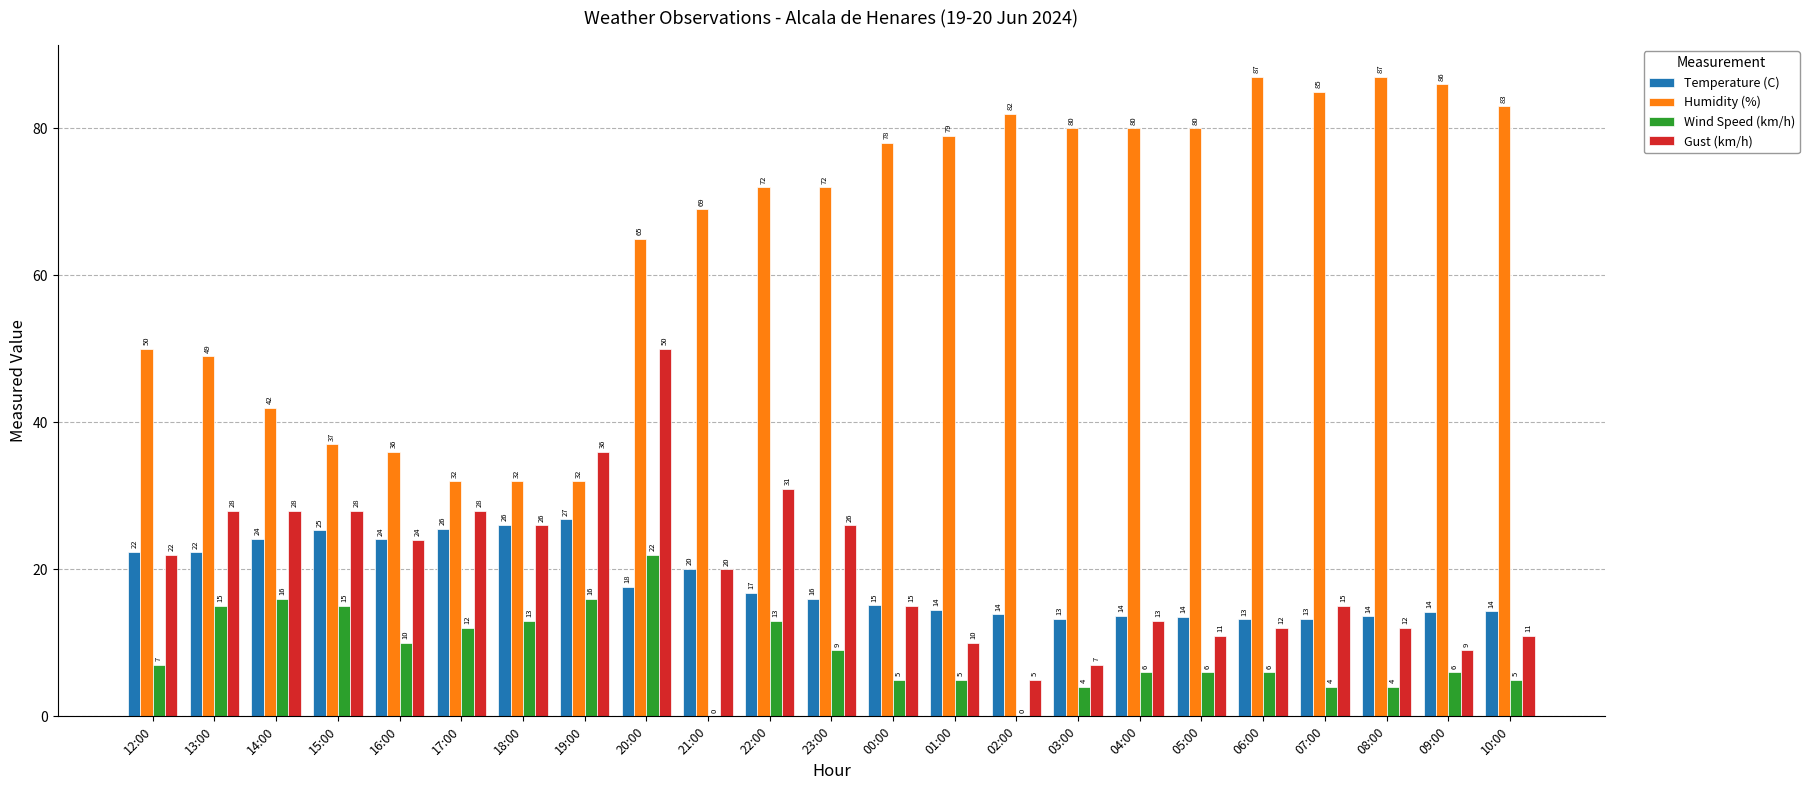

Count the number of categories in the chart.

23